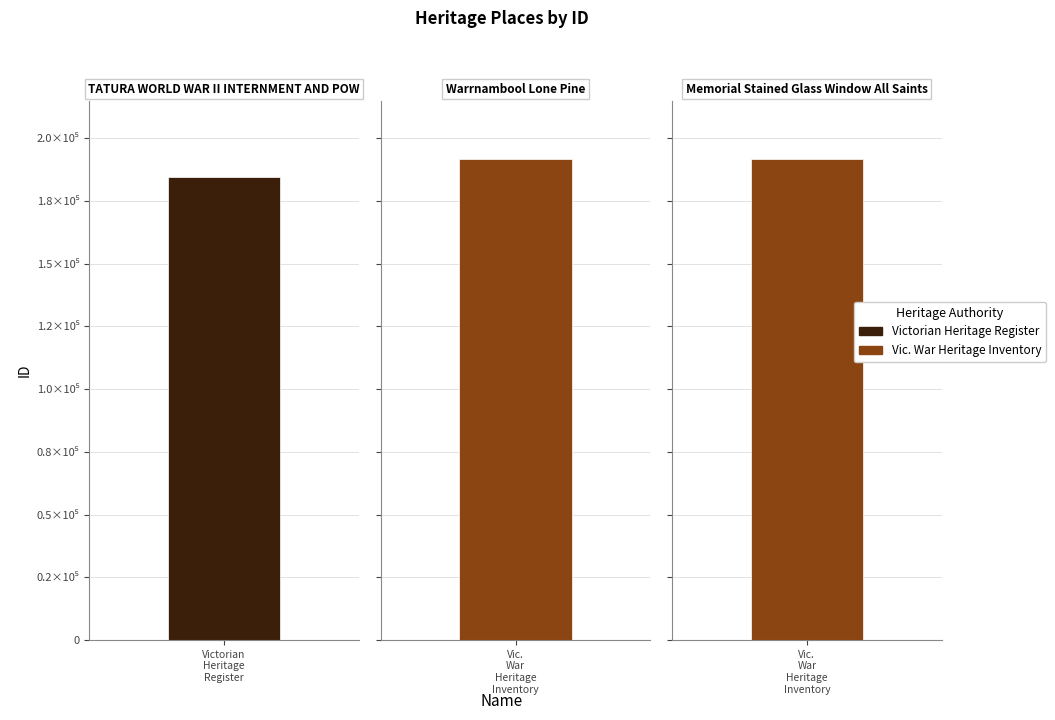

What is the smallest value displayed?

184631